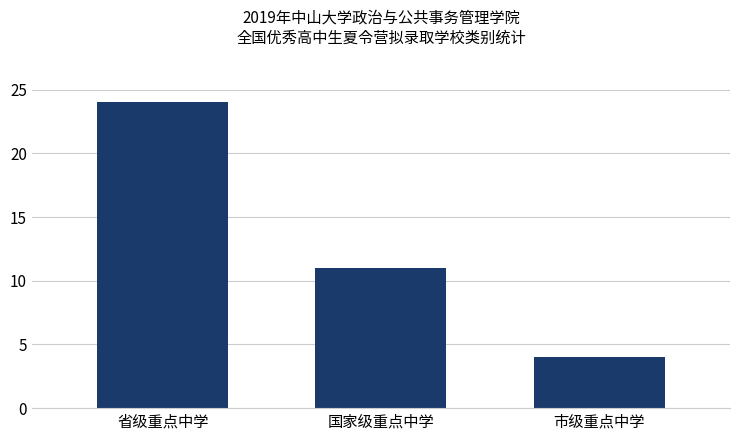

What is the change in value from 国家级重点中学 to 市级重点中学?

-7